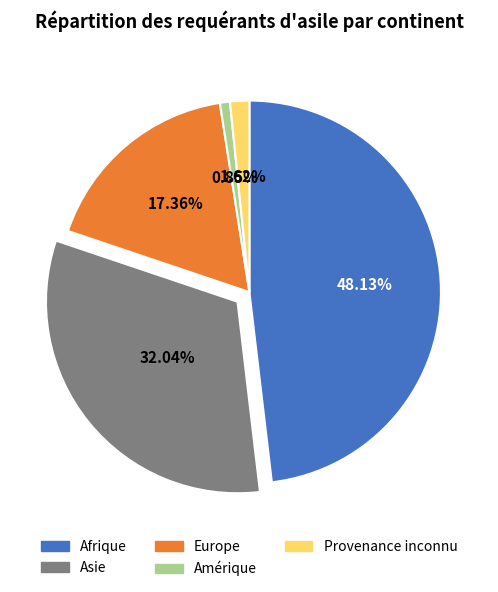

How many segments does this pie chart have?

5